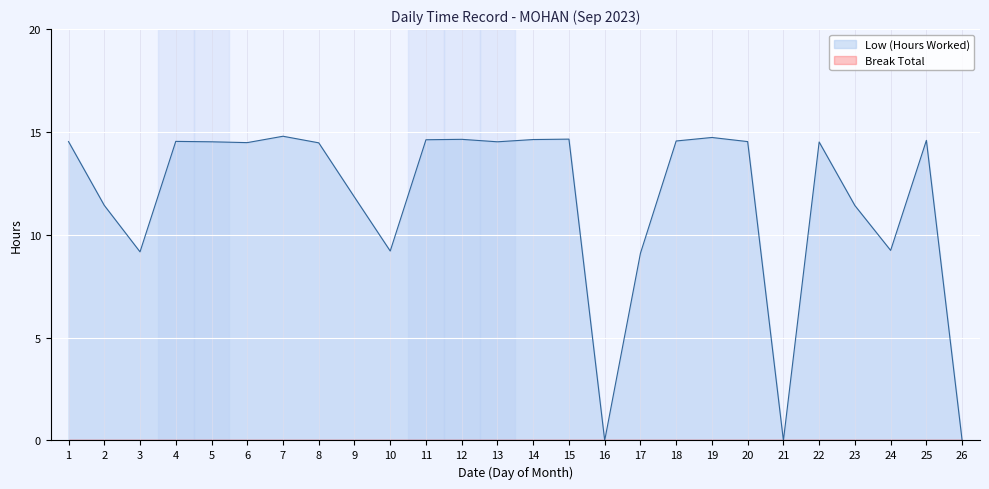

Rank the categories by value from lowest to highest.

16, 21, 26, 17, 3, 10, 24, 23, 2, 9, 8, 6, 22, 5, 13, 1, 20, 4, 18, 25, 11, 14, 12, 15, 19, 7